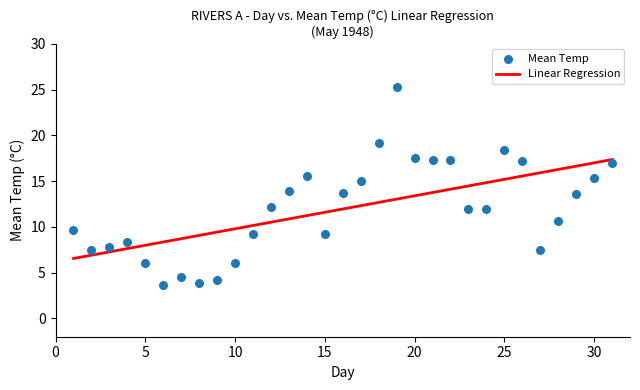

What is the range of Y values (max minus min)?

21.7